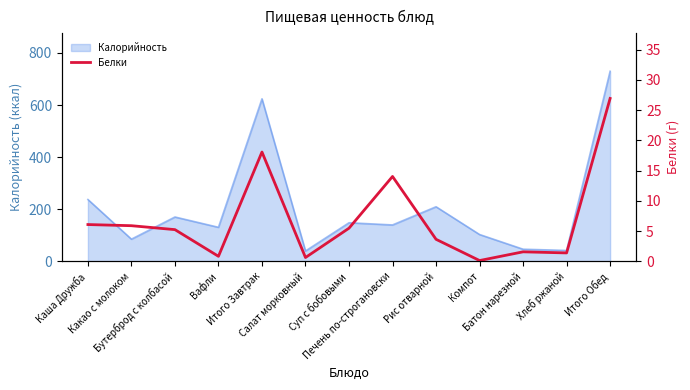

How many interior local peaks (higher than both neighbors) does the data have?

3